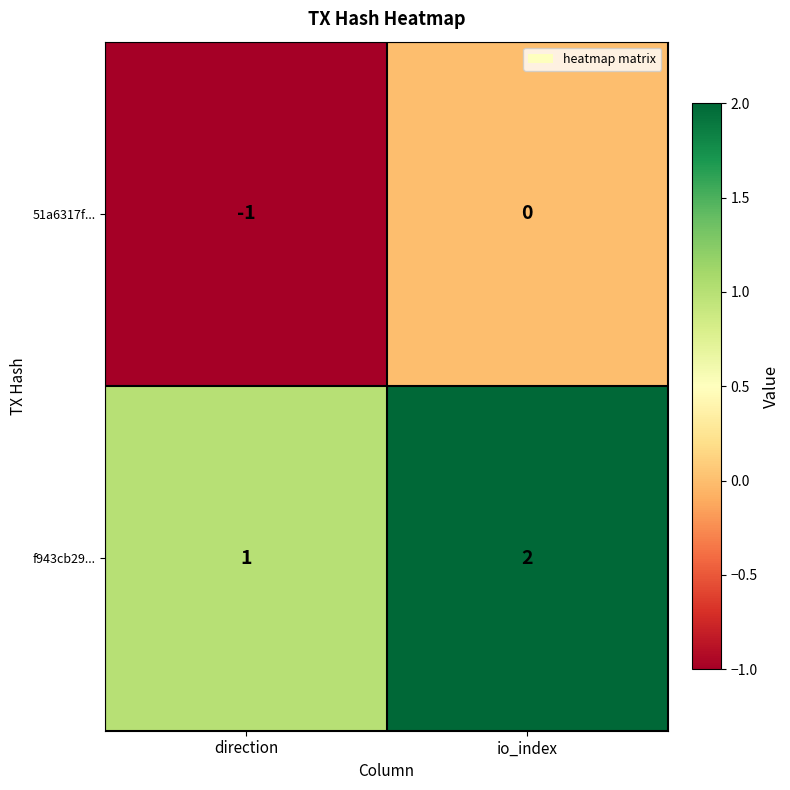

Reading left to right, transcribe all the data shown in this chart.

51a6317f...: direction=-1	io_index=0
f943cb29...: direction=1	io_index=2